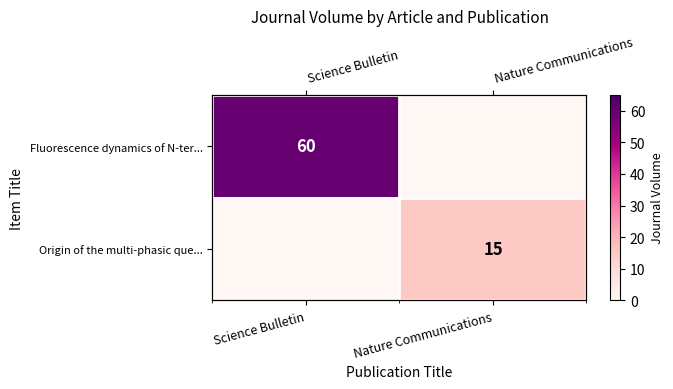

Which series has the largest range (max minus min)?

Fluorescence dynamics of N-ter...